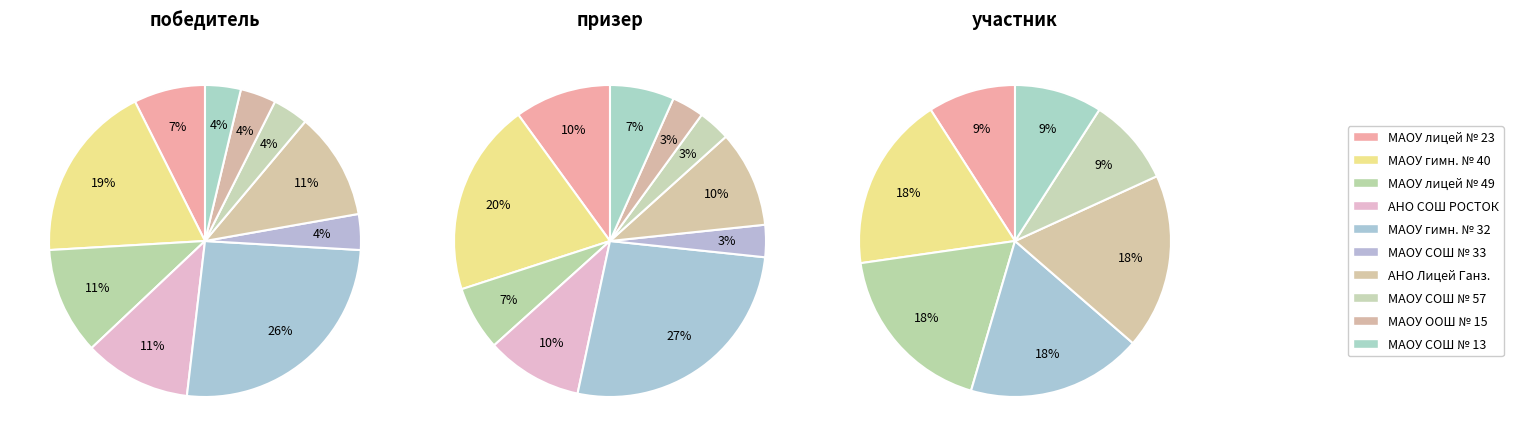

The участник slice represents 14% of the pie. True or false?

True